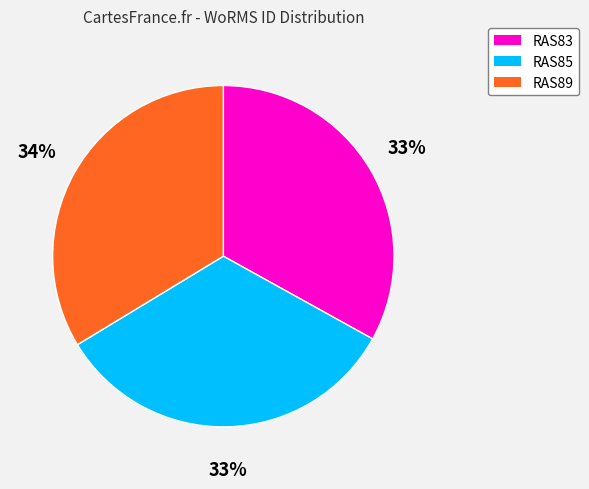

How many segments does this pie chart have?

3